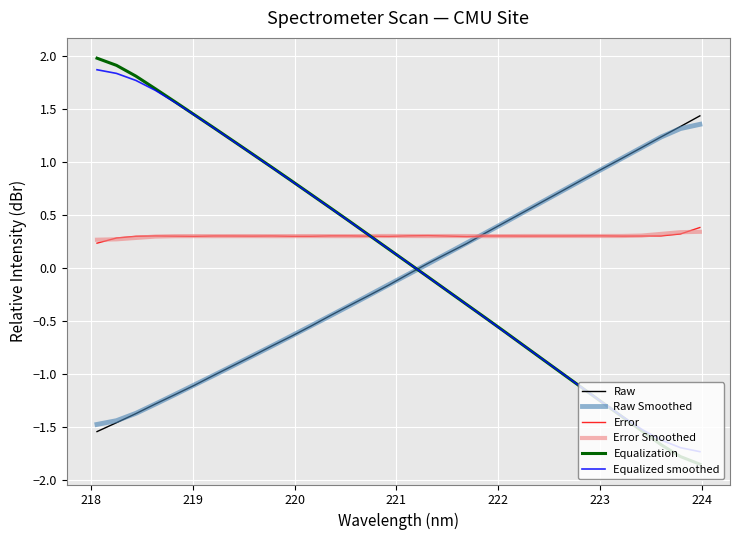

What is the highest value of the Equalization series?

2.0